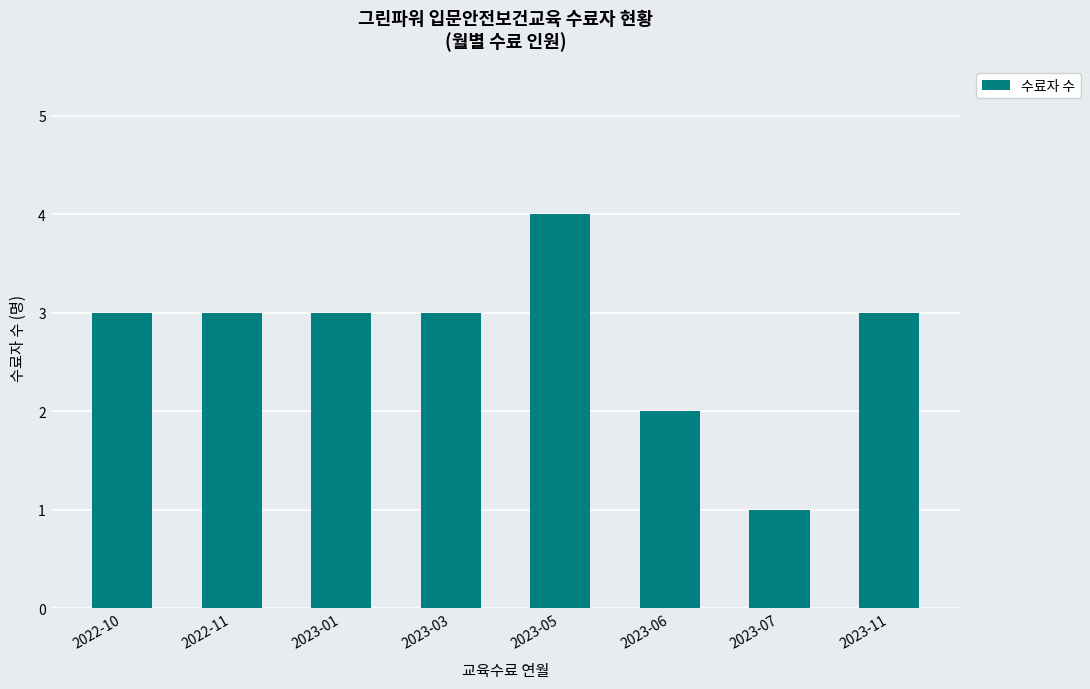

Reading left to right, transcribe all the data shown in this chart.

2022-10=3	2022-11=3	2023-01=3	2023-03=3	2023-05=4	2023-06=2	2023-07=1	2023-11=3